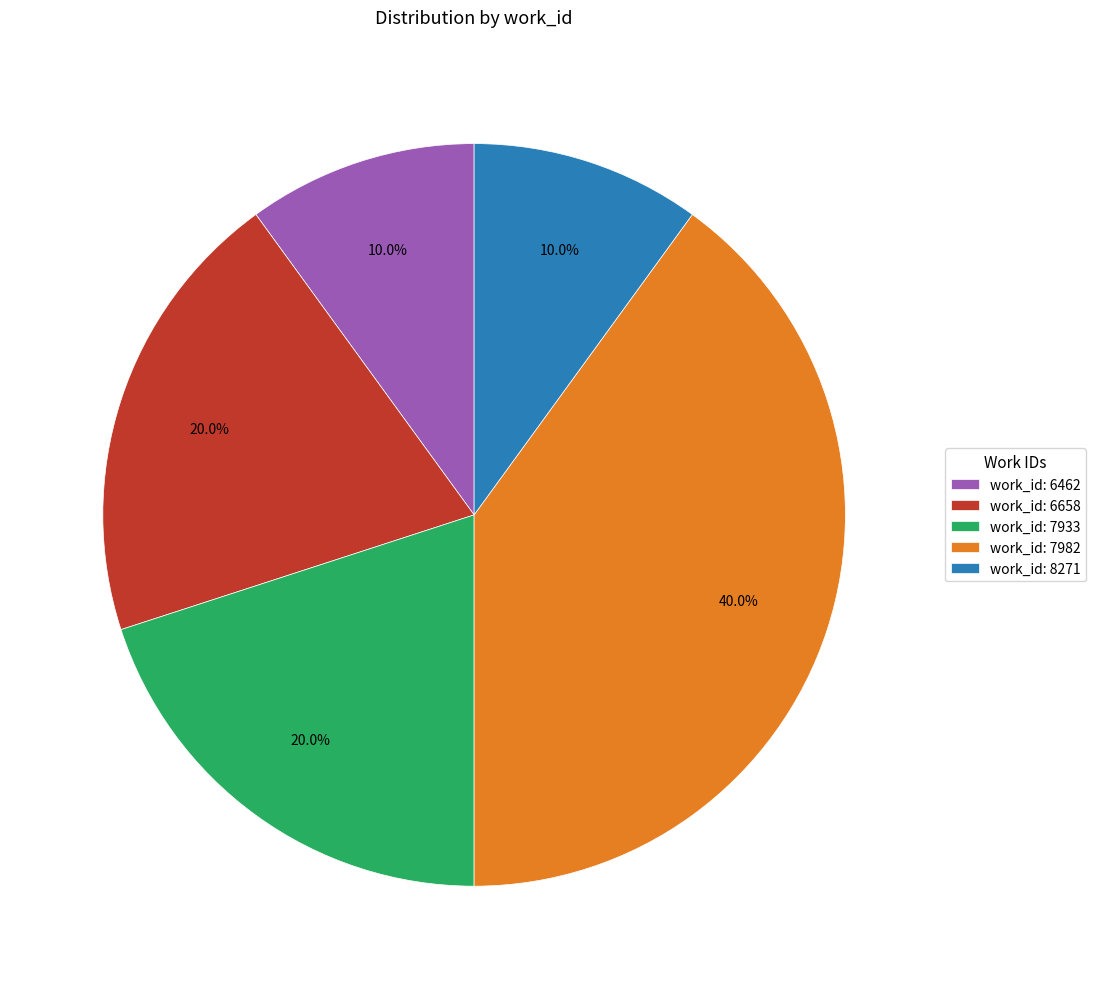

How many slices are in this pie chart?

5